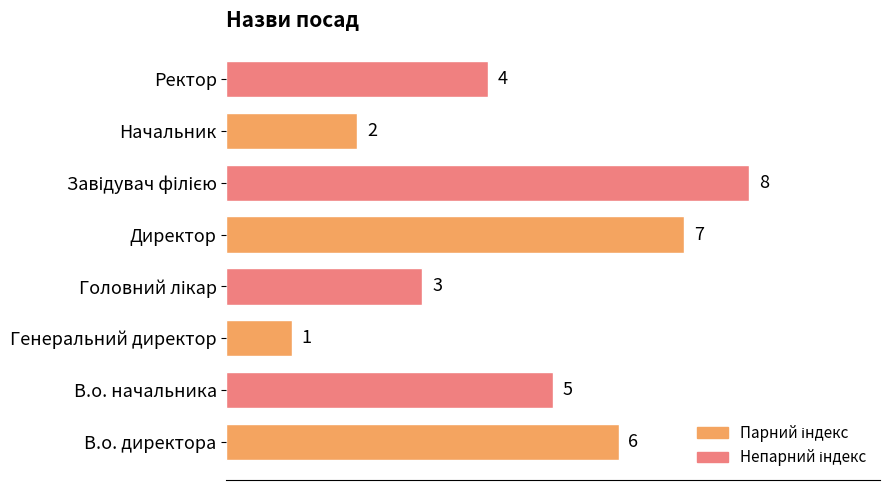

What is the difference between the maximum and minimum values?

7